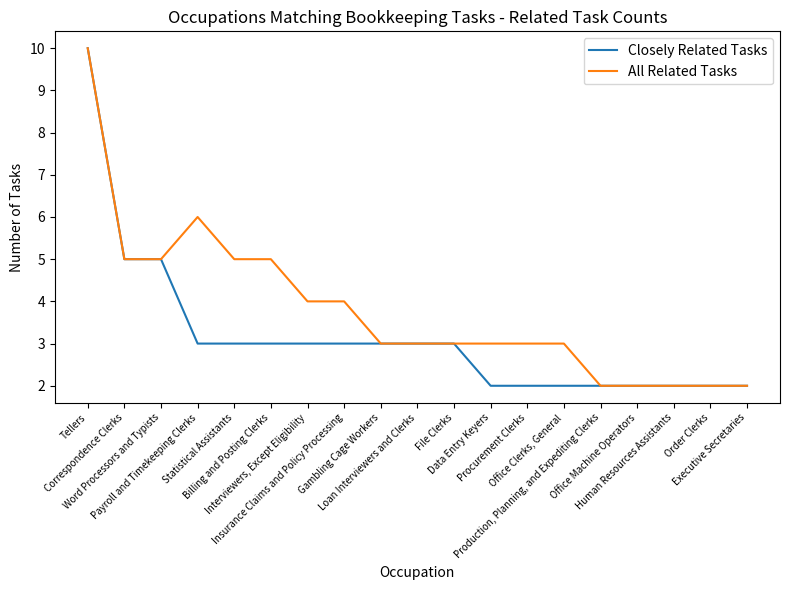

List the series in order of their overall mean, highest first.

All Related Tasks, Closely Related Tasks